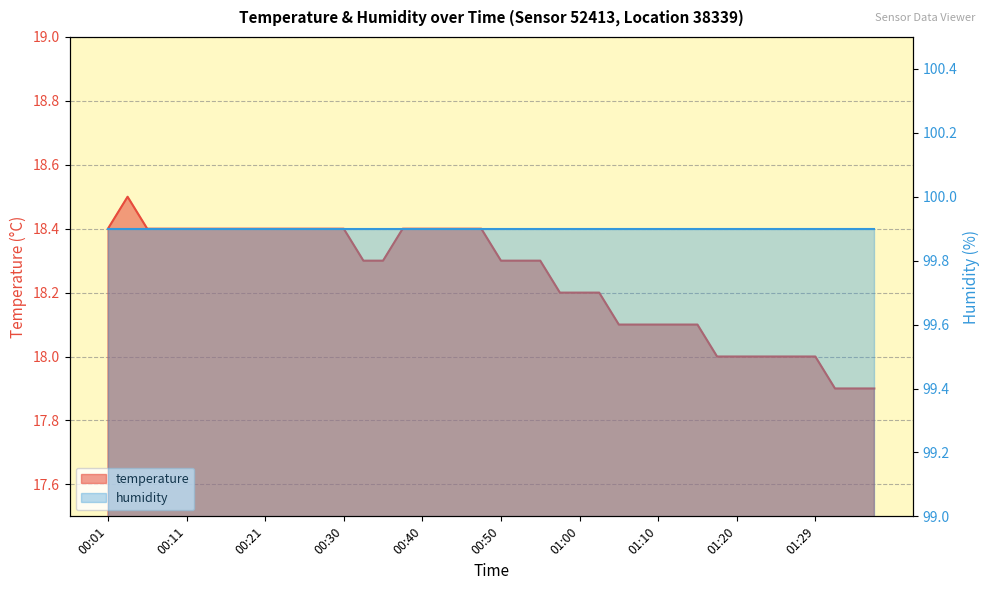

What is the average value?

18.2